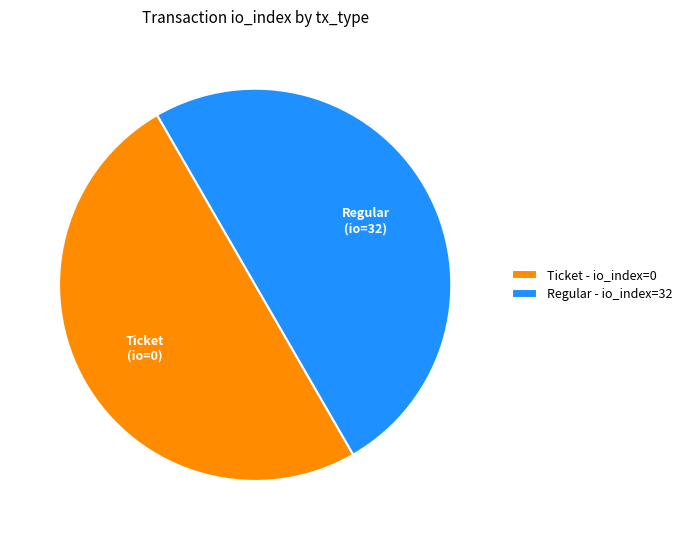

Count the number of slices in the pie.

2